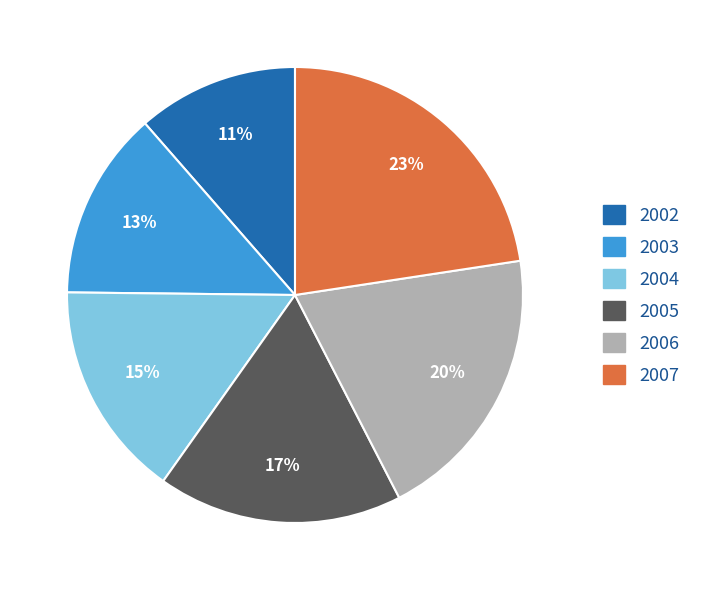

Which has a higher value, 2007 or 2005?

2007